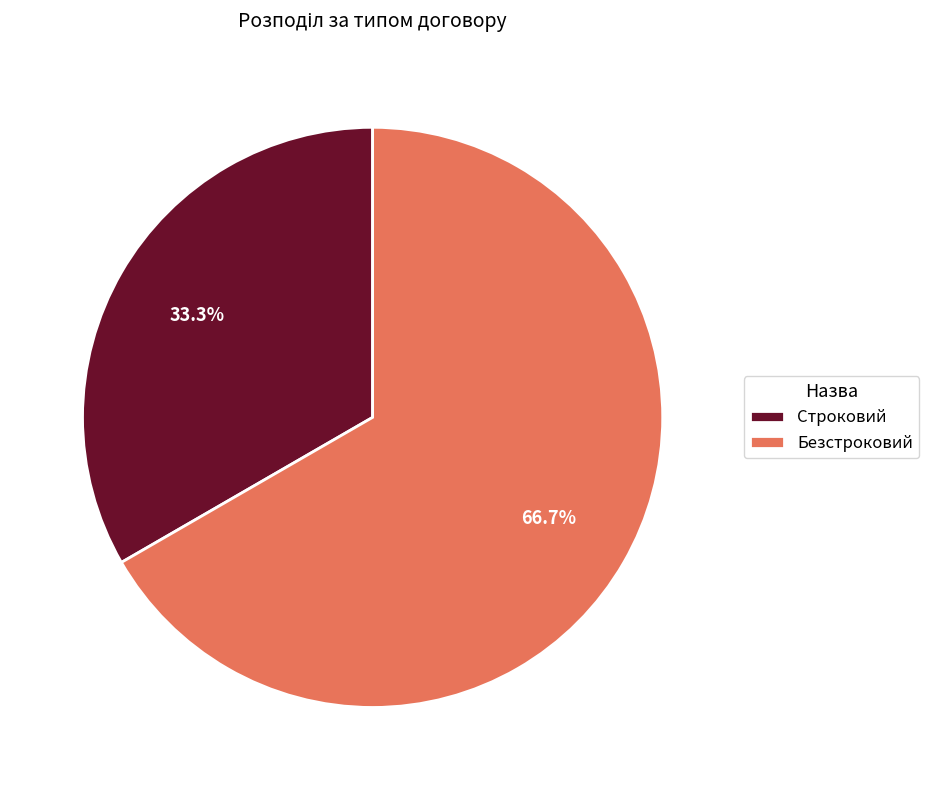

True or false: Безстроковий accounts for 79% of the total.

False